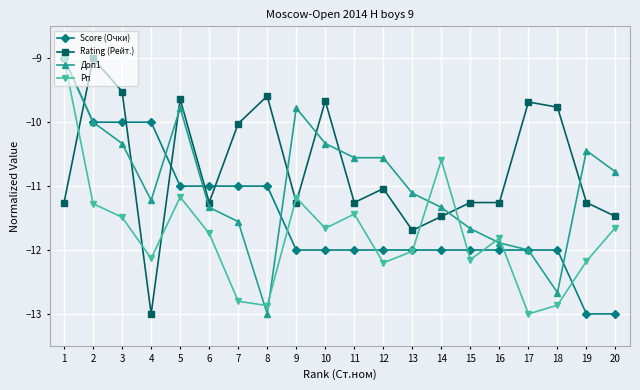

What is the maximum value for Score (Очки)?

-9.0